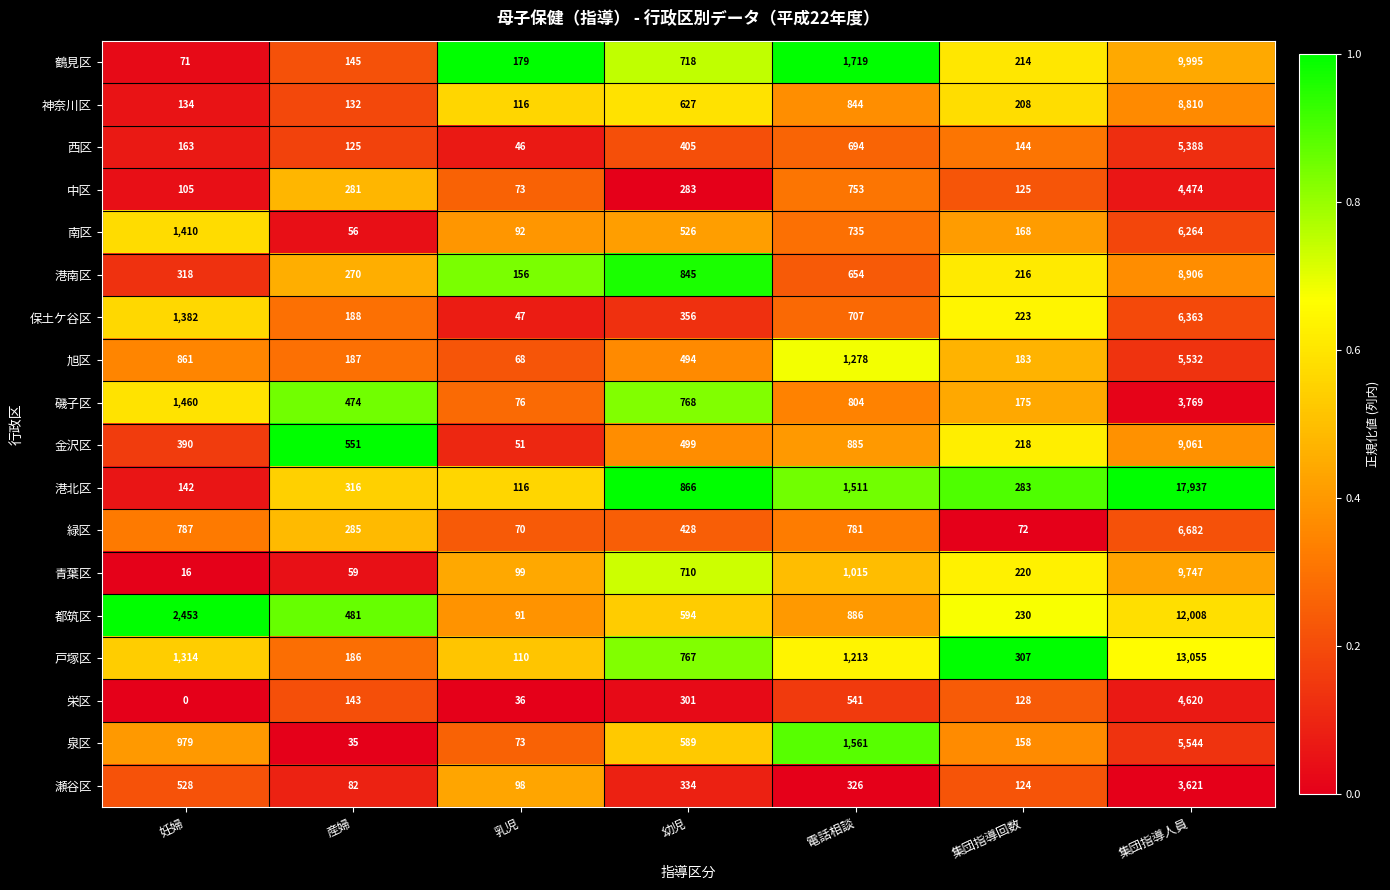

How many data points does each series have?

7